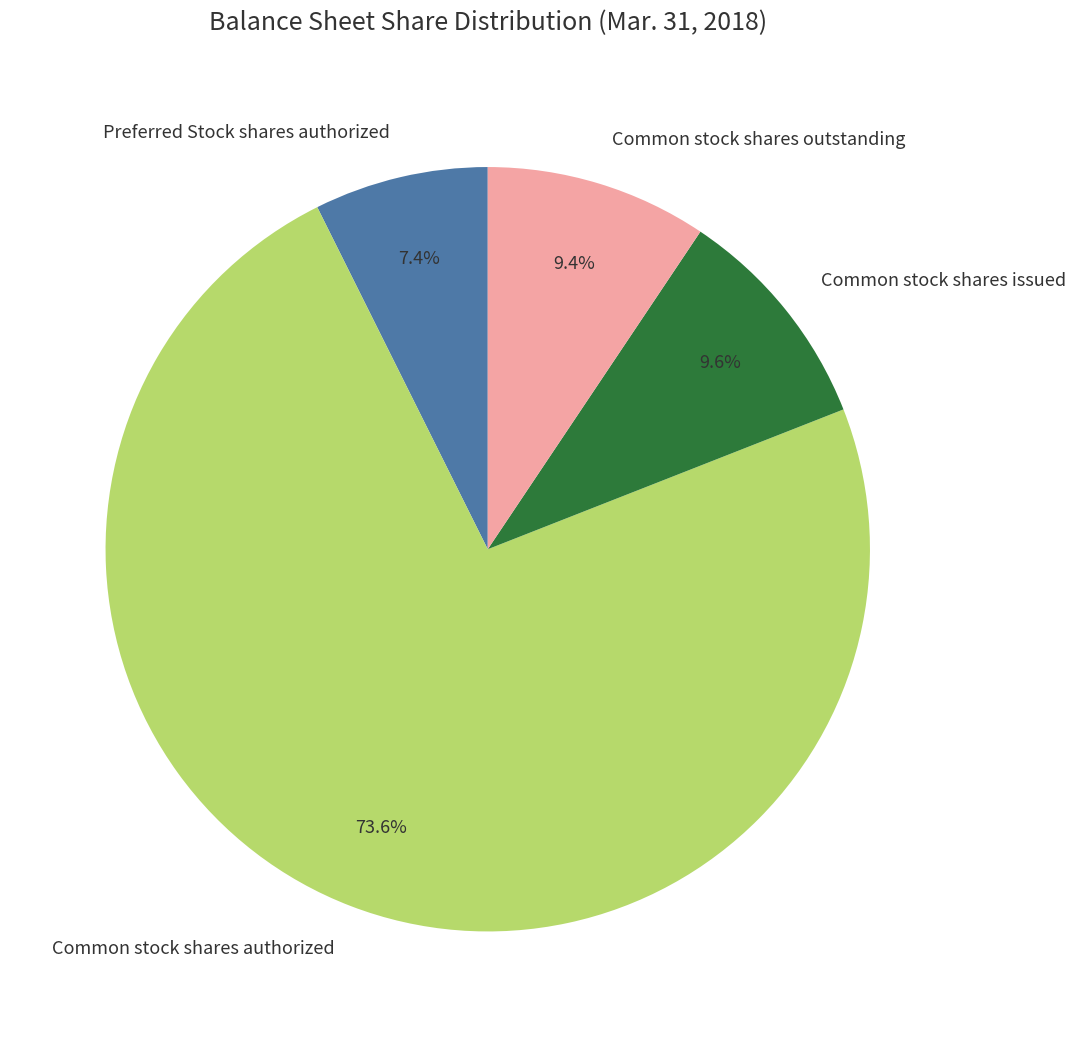

Count the number of slices in the pie.

4